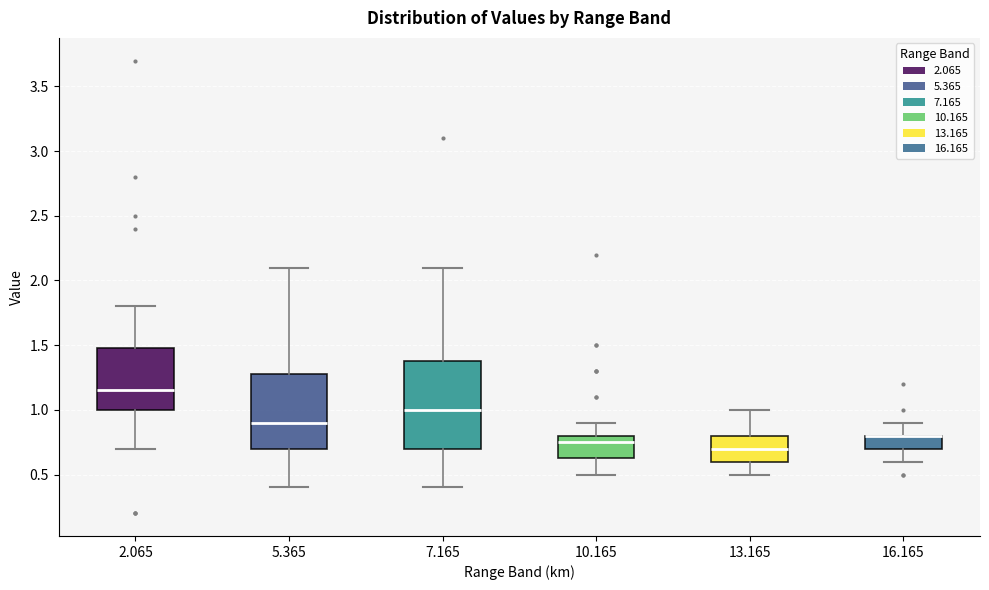

Where does the upper whisker of the box at x = 13.165 end on the y-axis? The values are not printed on the chart, so give them approximately, as read against the axis.

1.00